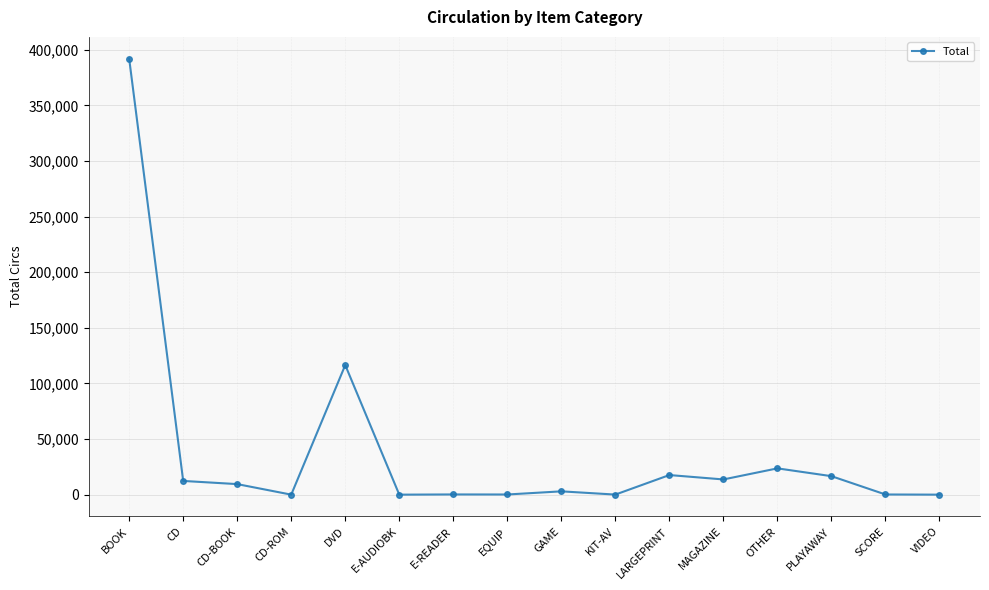

True or false: the data has more than 0 interior local peaks.

True